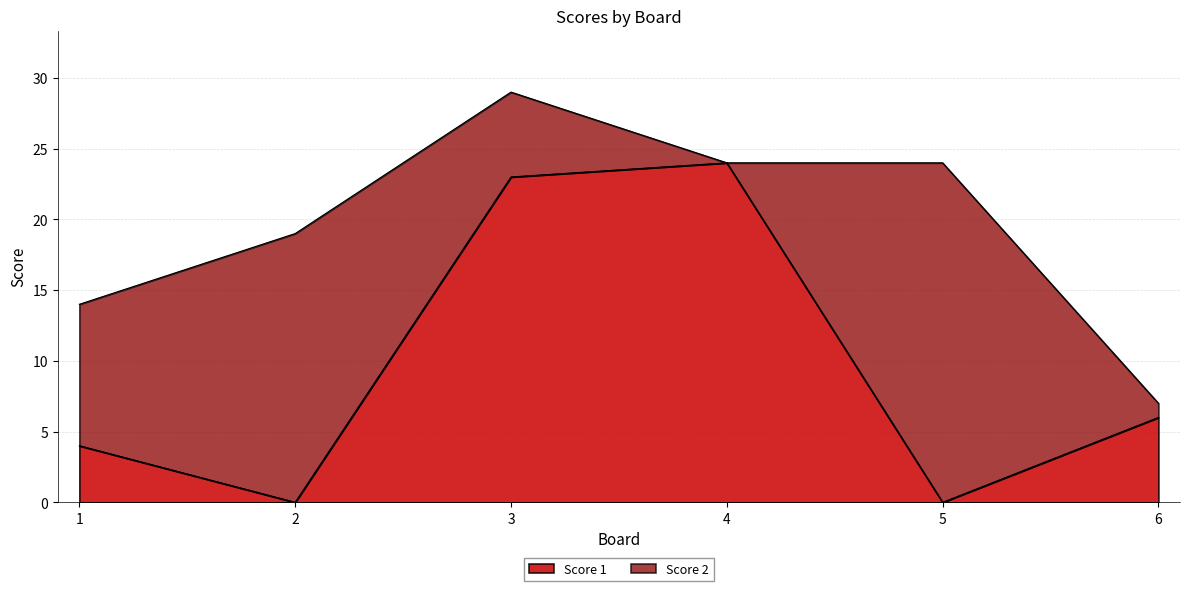

List the labels in order of value, largest first.

4, 3, 6, 1, 2, 5